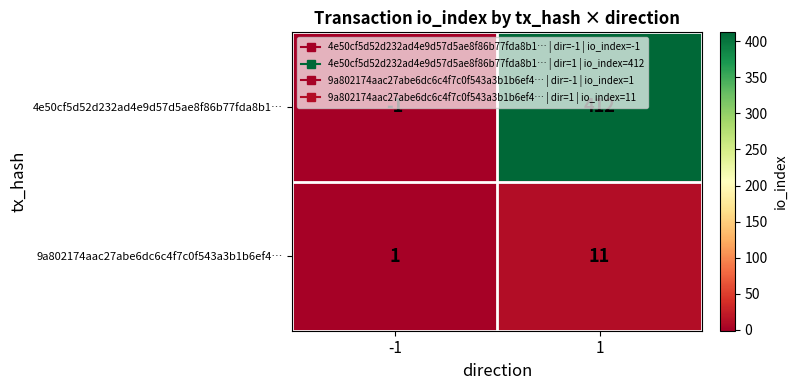

Which series has the largest total across all categories?

4e50cf5d52d232ad4e9d57d5ae8f86b77fda8b1…